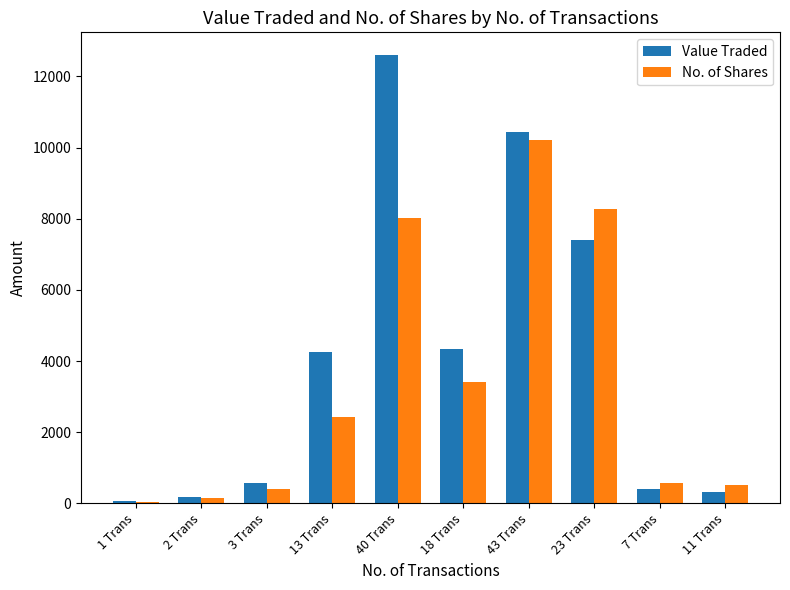

What are all the series names shown in the legend?

Value Traded, No. of Shares